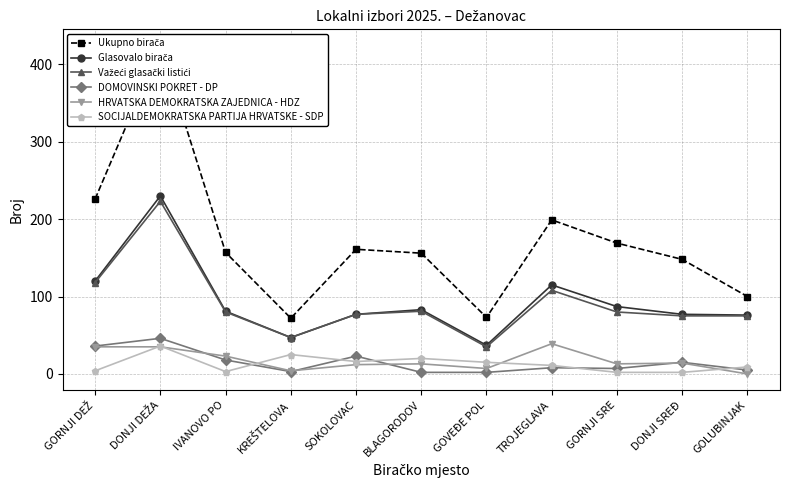

Reading left to right, what are all the values shown in this chart?

Ukupno birača: 226	424	157	72	161	156	73	199	169	148	100
Glasovalo birača: 120	230	81	47	77	83	37	115	87	77	76
Važeći glasački listići: 118	223	80	47	77	81	35	108	80	75	75
DOMOVINSKI POKRET - DP: 36	46	18	3	23	2	2	8	7	15	5
HRVATSKA DEMOKRATSKA ZAJEDNICA - HDZ: 35	35	23	4	12	13	7	39	13	14	0
SOCIJALDEMOKRATSKA PARTIJA HRVATSKE - SDP: 4	36	3	25	16	20	15	11	2	2	9